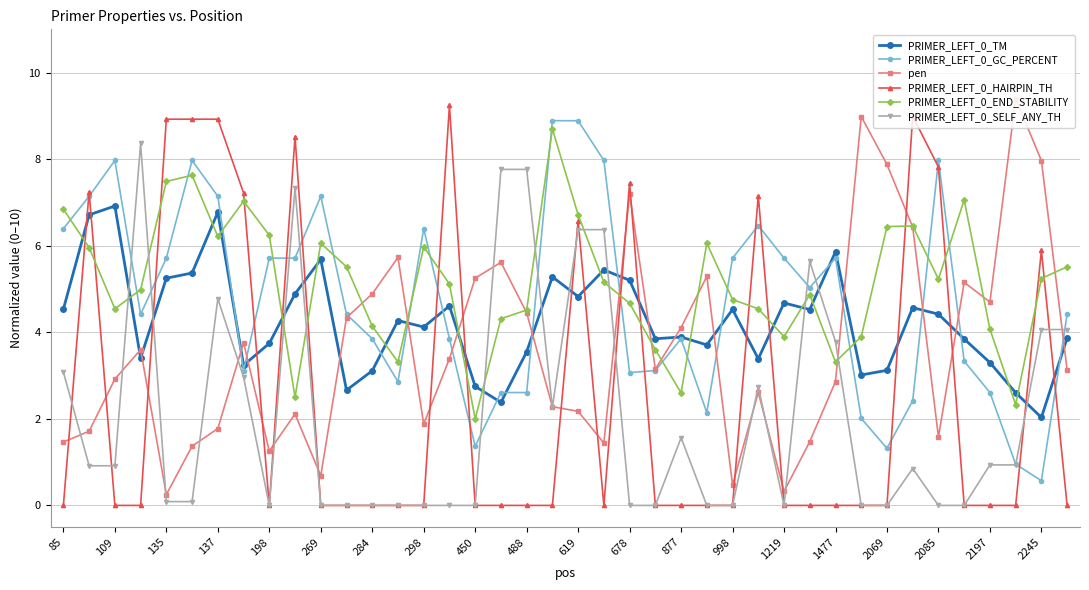

At how many categories does at least one series exceed 5?

36